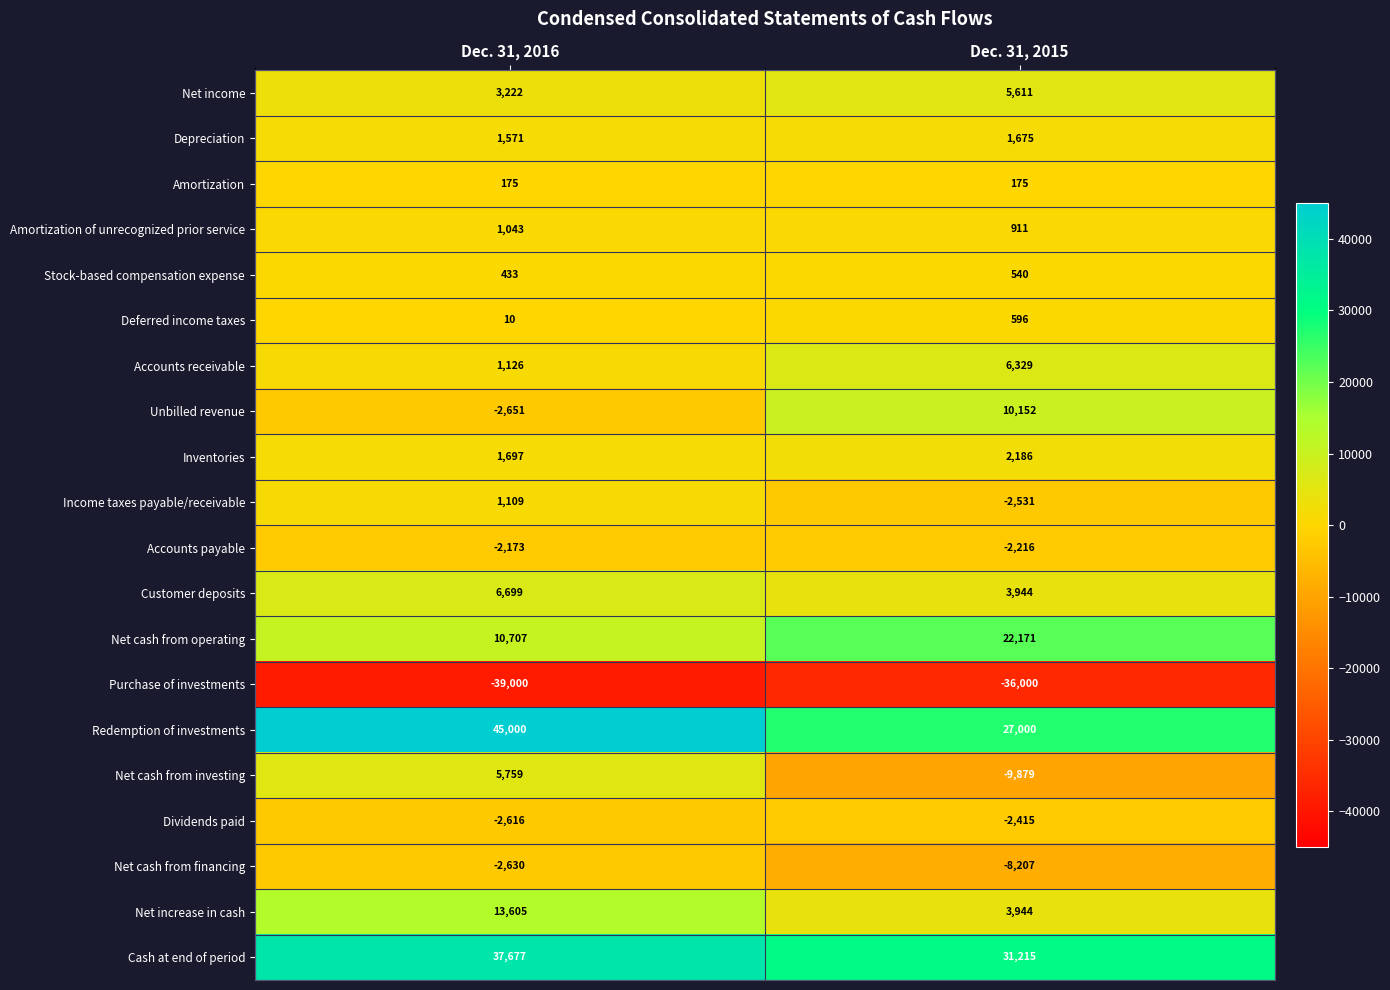

Rank the series by their maximum value, from highest to lowest.

Redemption of investments, Cash at end of period, Net cash from operating, Net increase in cash, Unbilled revenue, Customer deposits, Accounts receivable, Net cash from investing, Net income, Inventories, Depreciation, Income taxes payable/receivable, Amortization of unrecognized prior service, Deferred income taxes, Stock-based compensation expense, Amortization, Accounts payable, Dividends paid, Net cash from financing, Purchase of investments